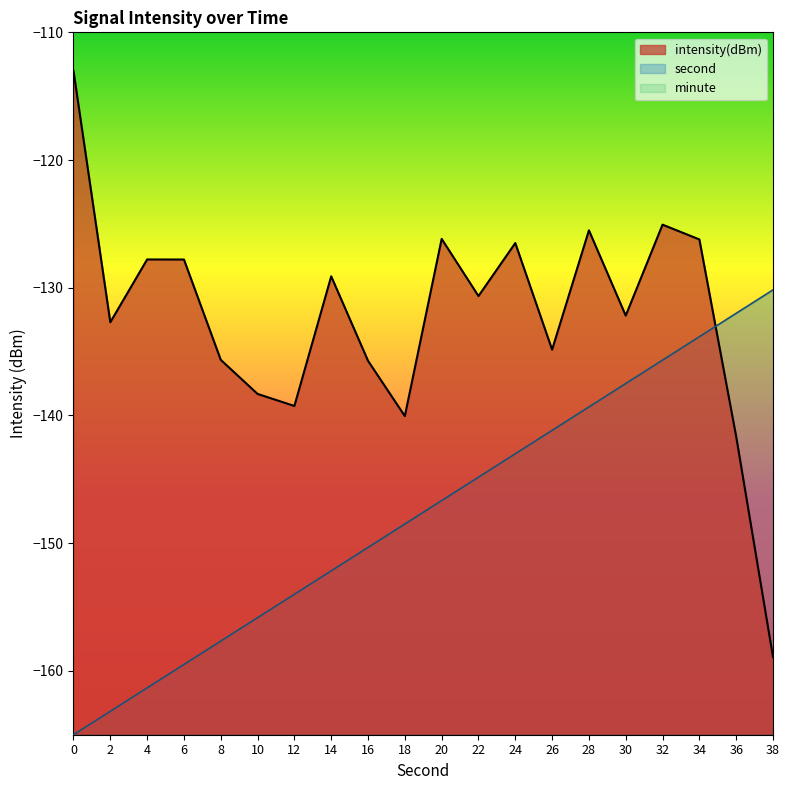

What is the value of the intensity point at the 6th from the left?

-138.3